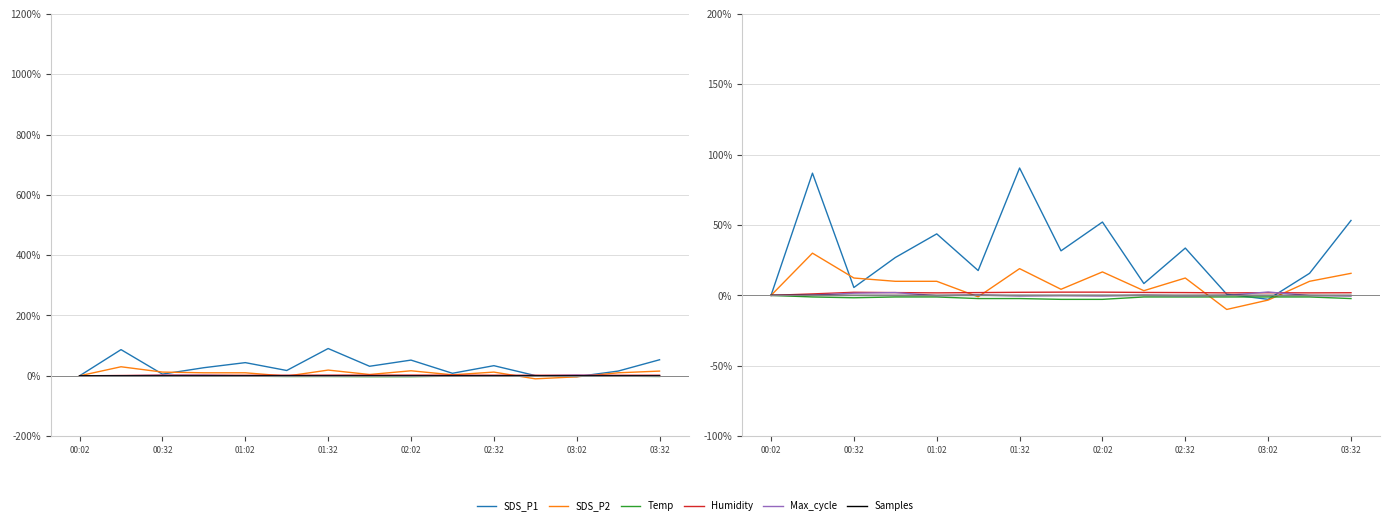

What is the highest value of the SDS_P2 series?

30.0